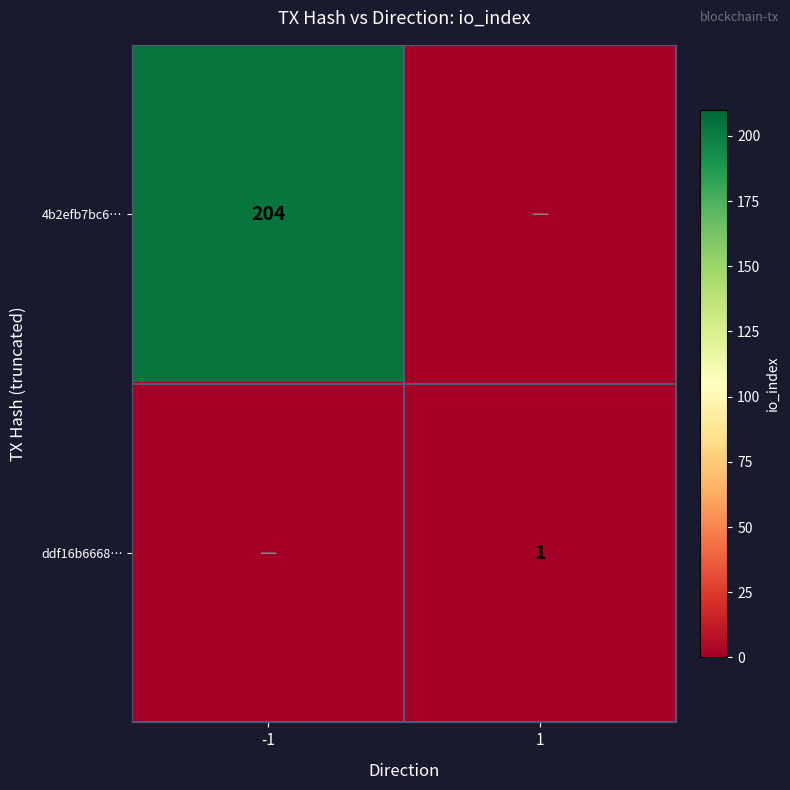

Is it true that 4b2efb7bc6… equals 73 at -1?

False